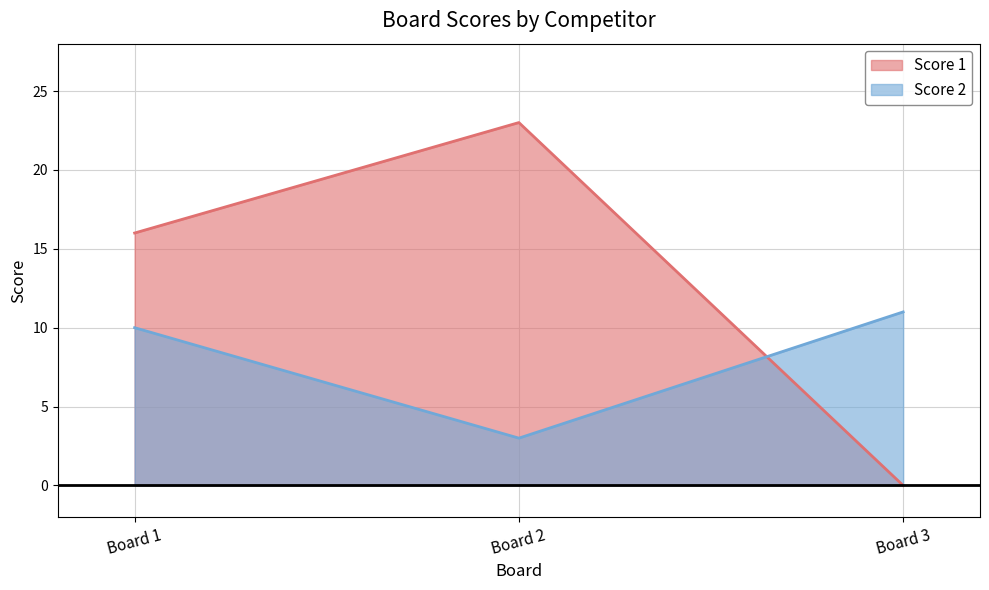

What is the difference between the Score 2 values at Board 1 and Board 2?

7